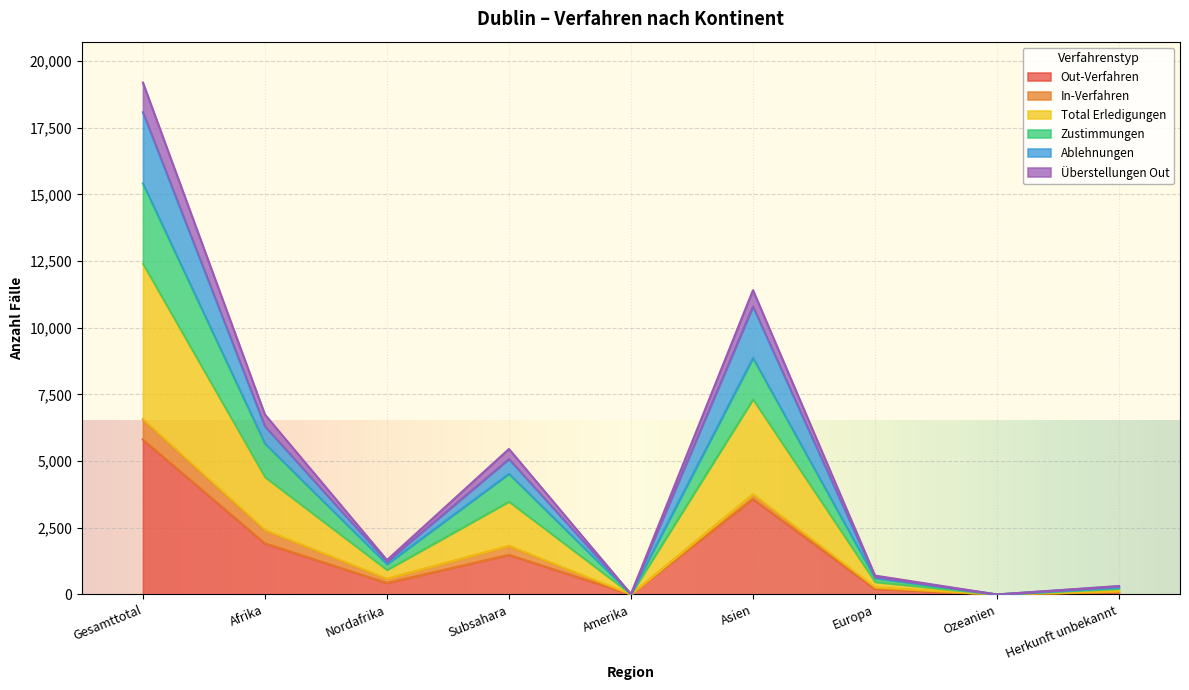

What is the highest value of the Out-Verfahren series?

5809